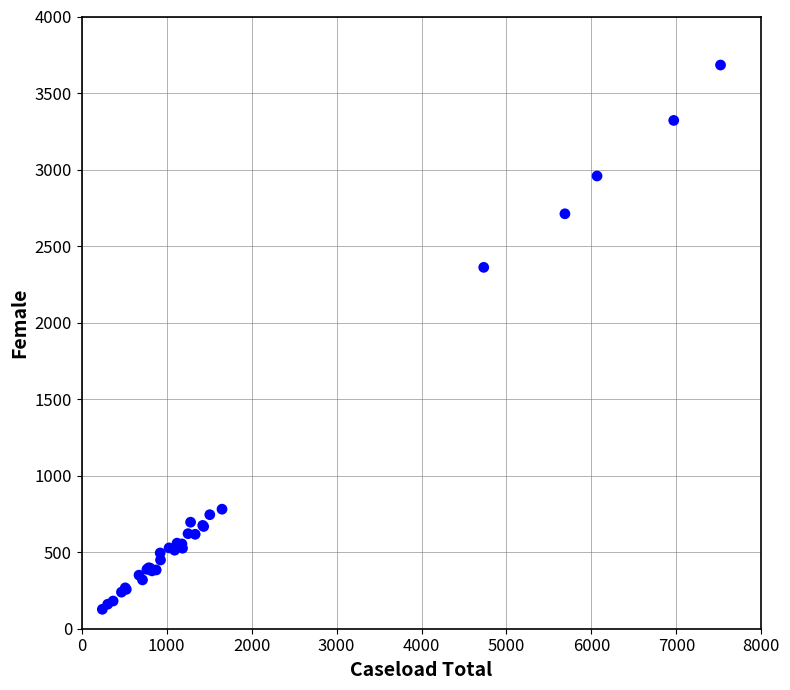

What Y value in the scatter plot is closest to 1905?

2361